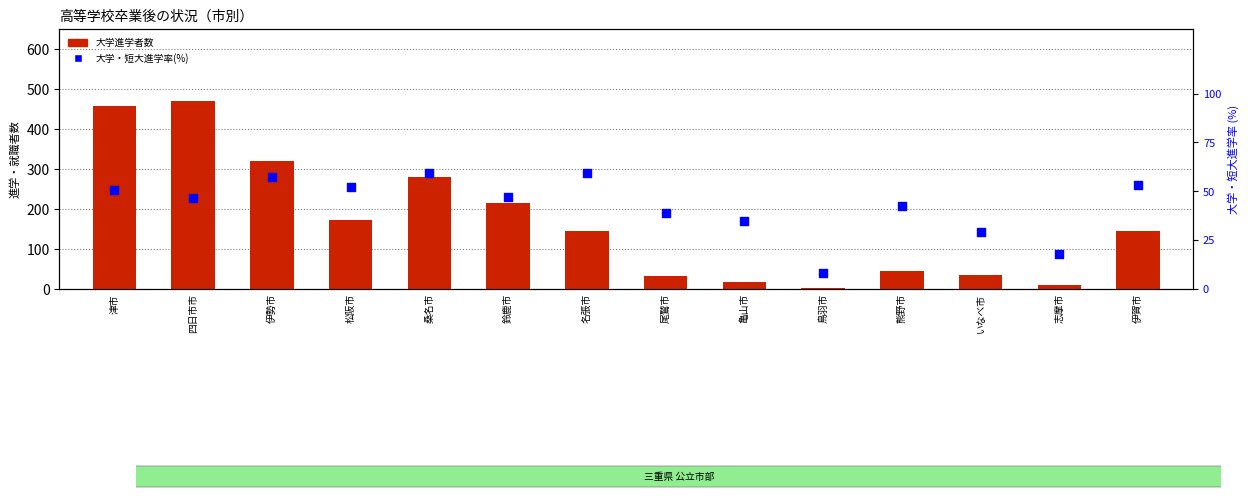

Is the value of 大学・短大進学率(%) at 亀山市 greater than the value of 大学進学者 at 伊勢市?

No